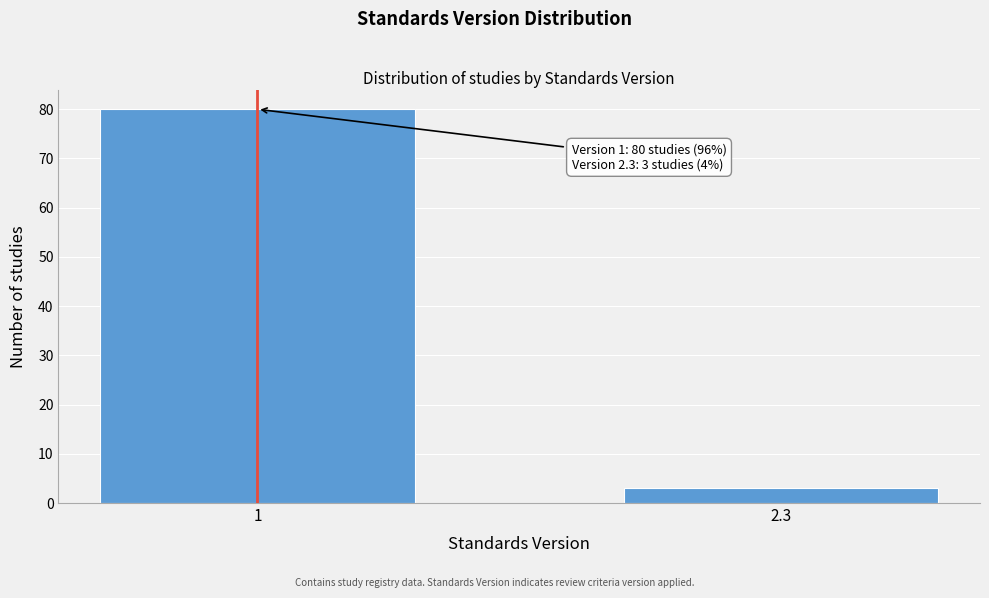

Reading left to right, what are all the values shown in this chart?

1=80	2.3=3